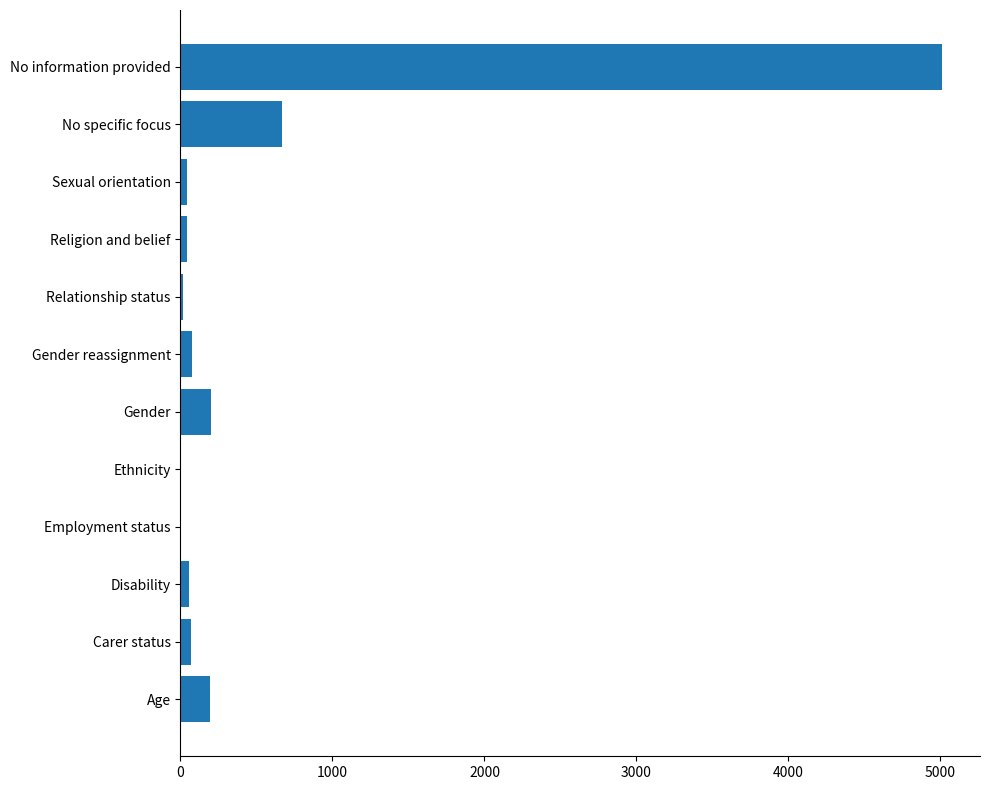

What is the sum of the values at Age and No specific focus?

860